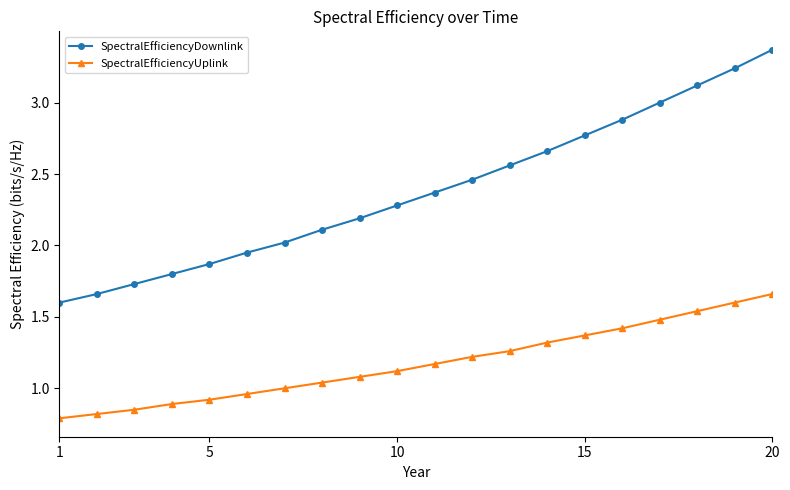

What is the lowest value of the SpectralEfficiencyDownlink series?

1.6